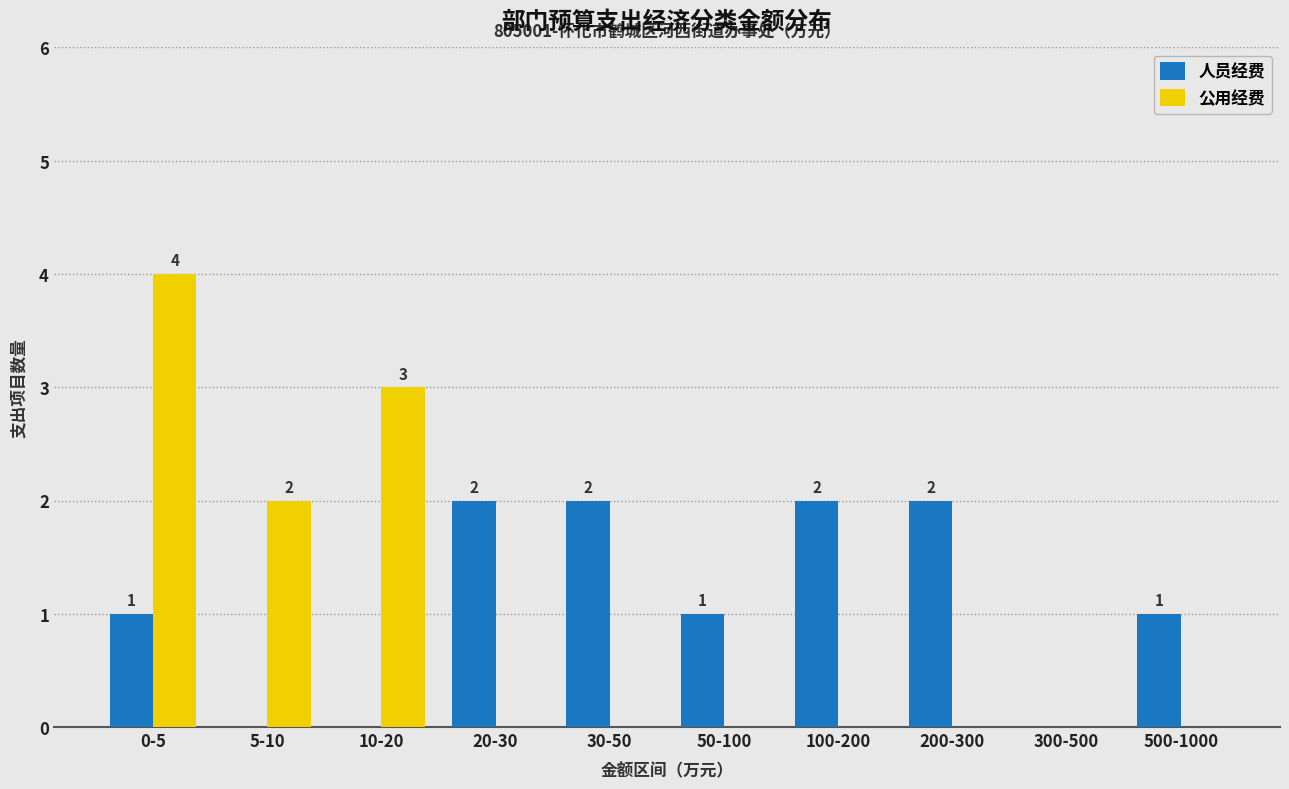

Reading left to right, what are all the values shown in this chart?

人员经费: 0-5=1	5-10=0	10-20=0	20-30=2	30-50=2	50-100=1	100-200=2	200-300=2	300-500=0	500-1000=1
公用经费: 0-5=4	5-10=2	10-20=3	20-30=0	30-50=0	50-100=0	100-200=0	200-300=0	300-500=0	500-1000=0